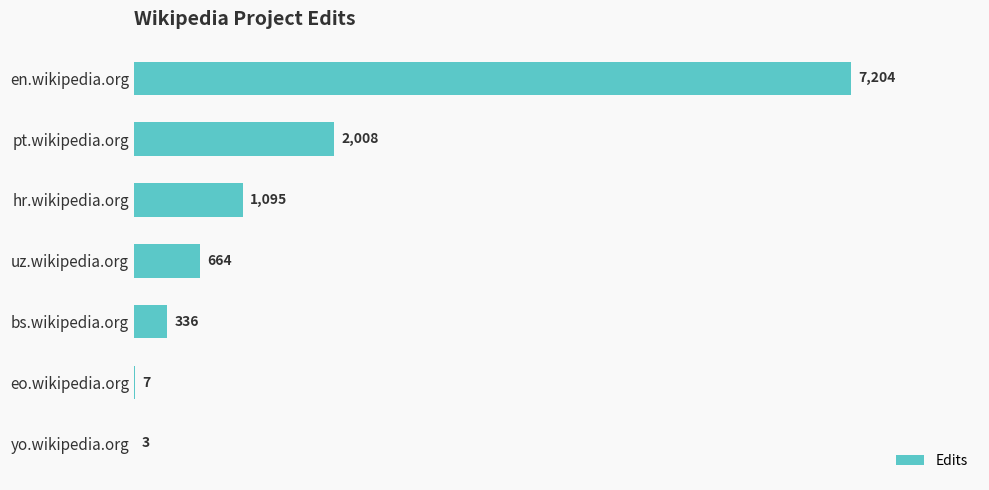

Reading top to bottom, what are all the values shown in this chart?

en.wikipedia.org=7204	pt.wikipedia.org=2008	hr.wikipedia.org=1095	uz.wikipedia.org=664	bs.wikipedia.org=336	eo.wikipedia.org=7	yo.wikipedia.org=3